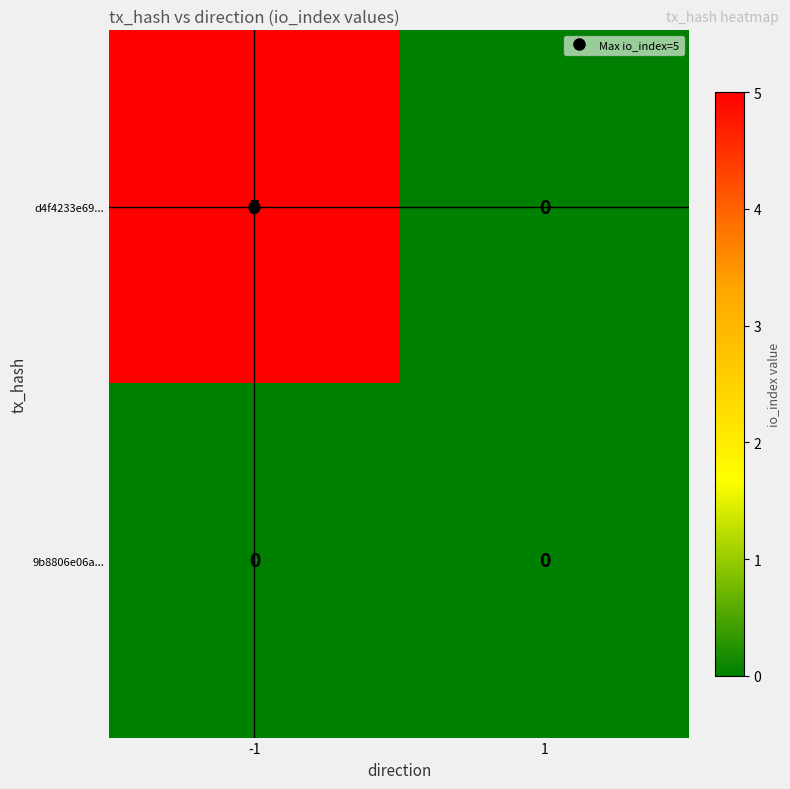

Rank the series at -1 from lowest to highest value.

9b8806e06a..., d4f4233e69...